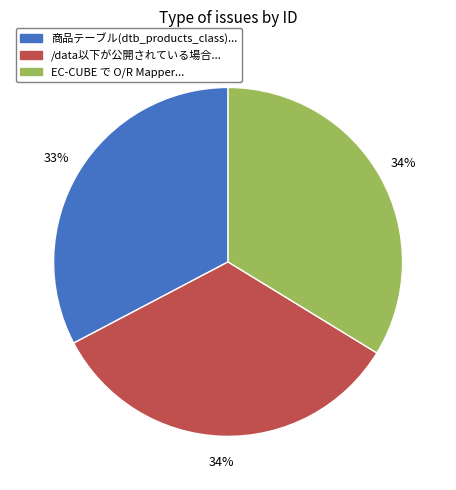

Is there a majority slice in this chart?

No